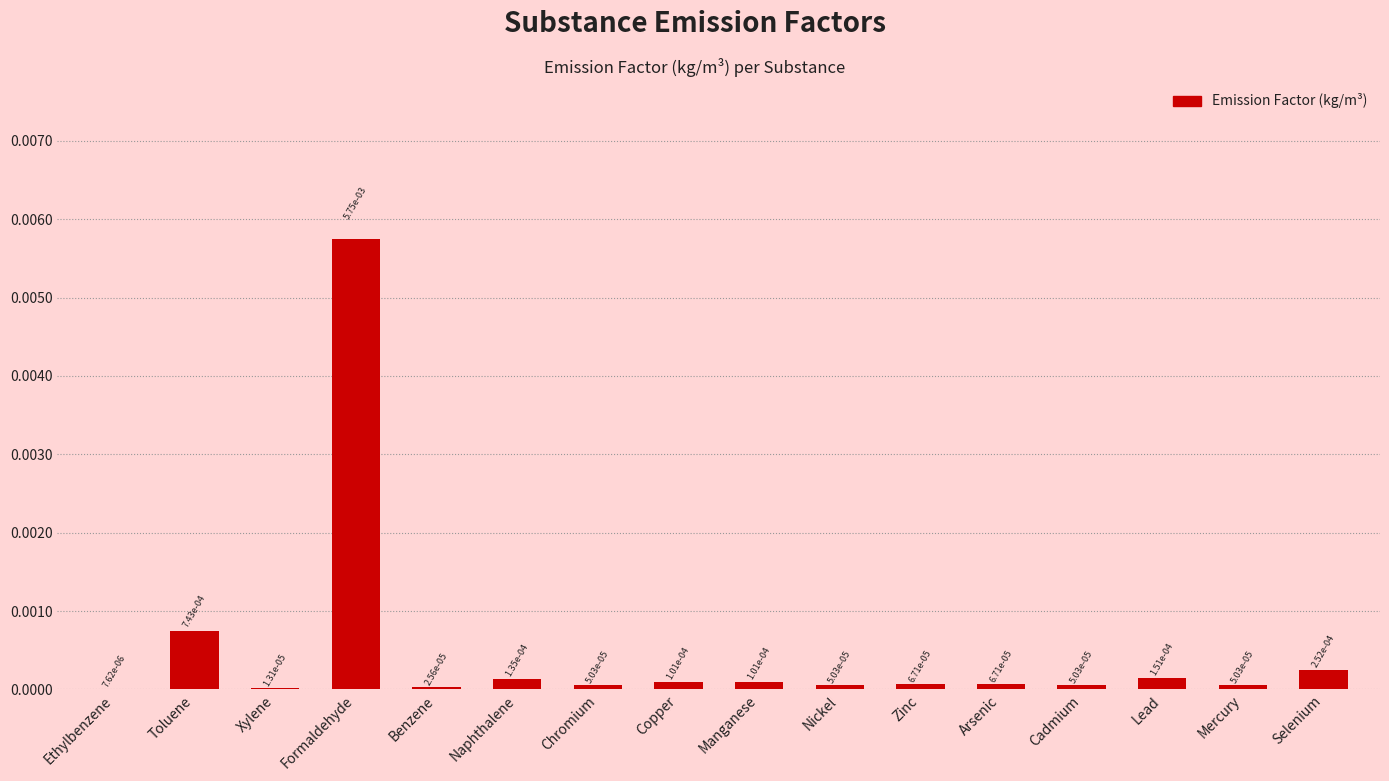

Which label corresponds to the largest value in the chart?

Formaldehyde